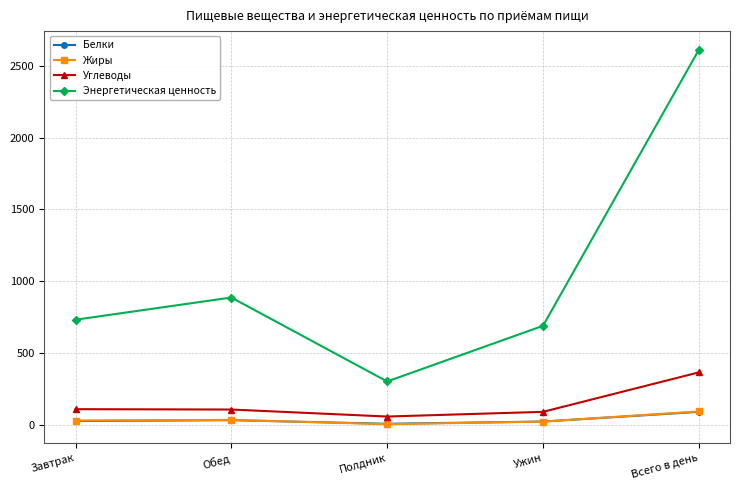

True or false: Энергетическая ценность has a value of 689.9 at Ужин.

True